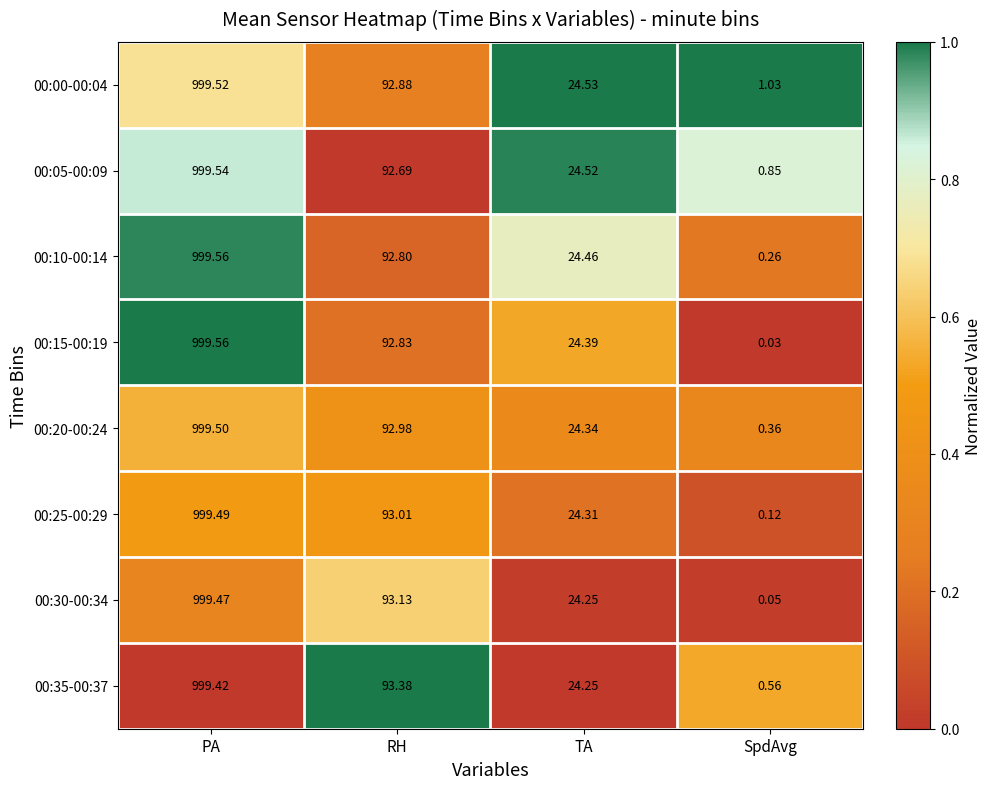

At which category is the sum across all series the highest?

PA